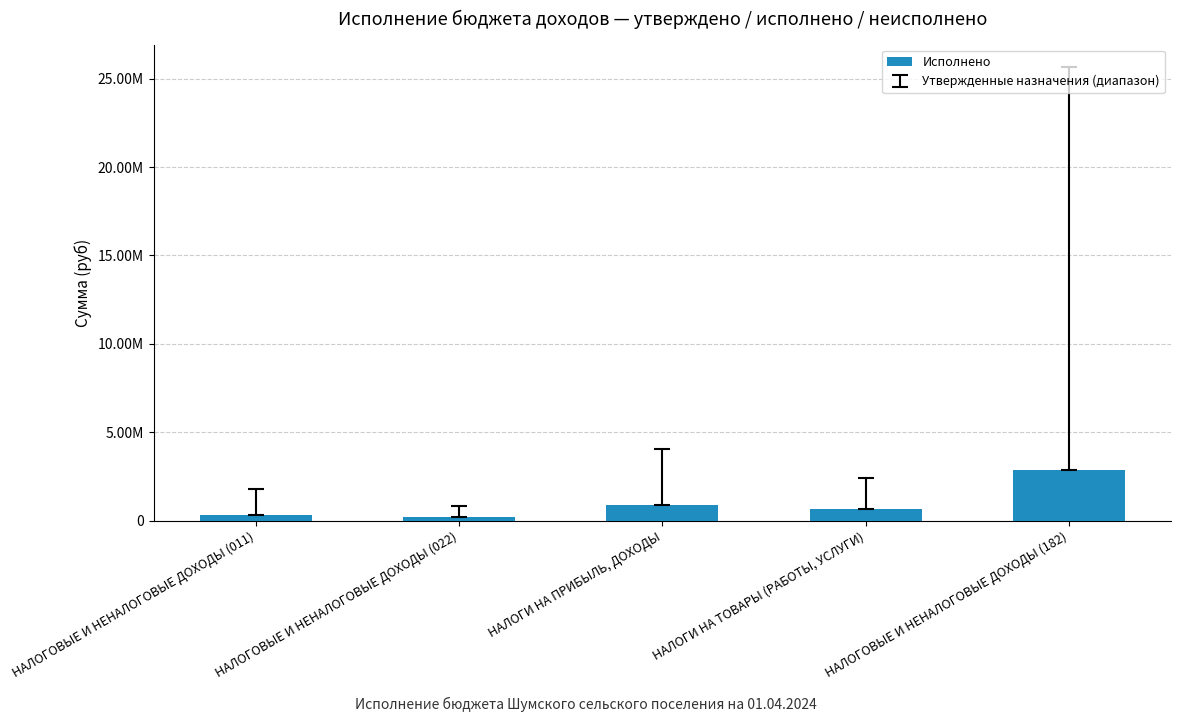

At which category does the chart reach its peak across all series?

НАЛОГОВЫЕ И НЕНАЛОГОВЫЕ ДОХОДЫ (182)